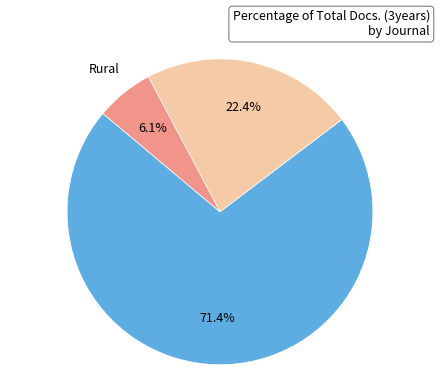

Which category accounts for the majority?

Urban